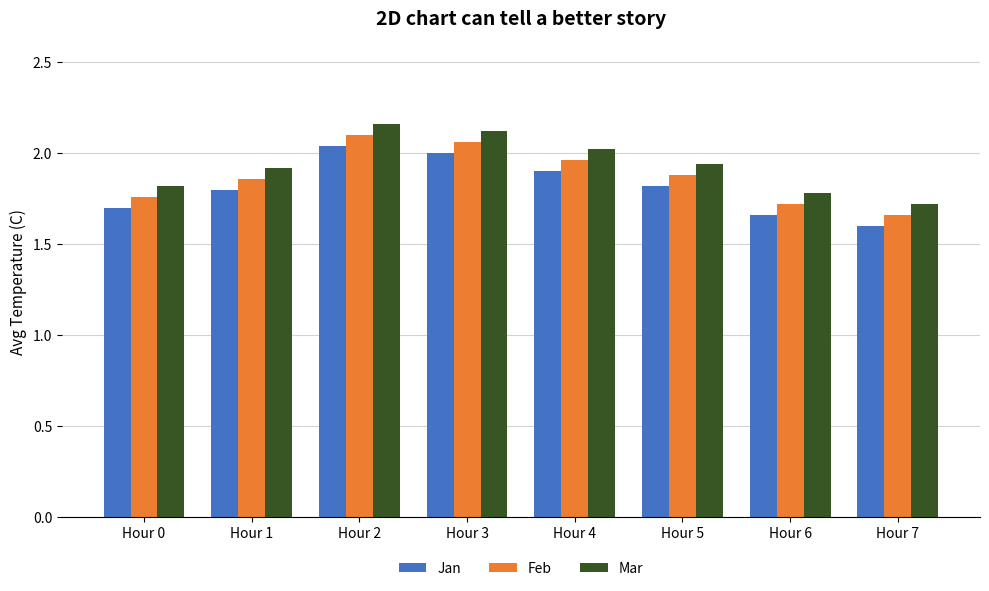

Is it true that Jan equals 2.0 at Hour 3?

True